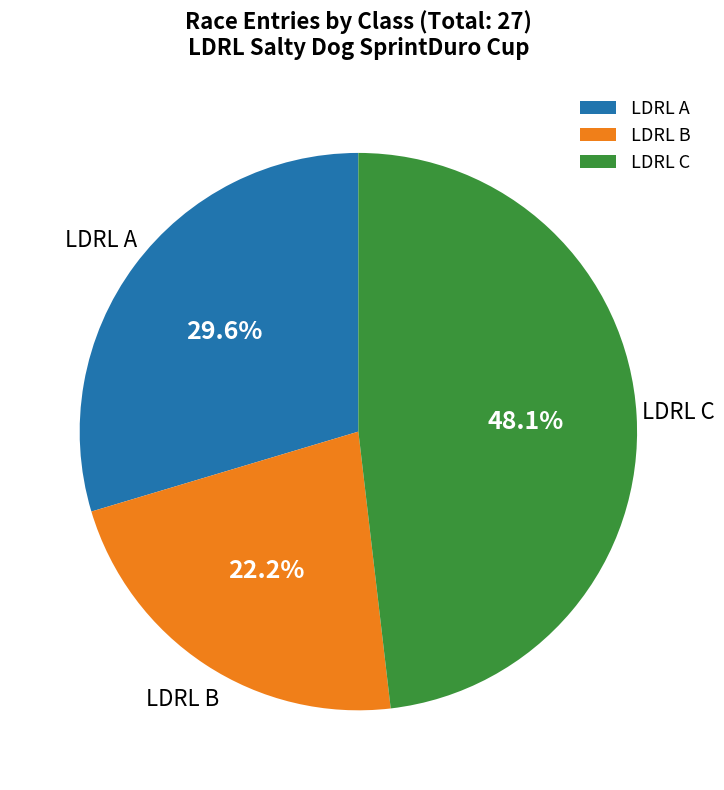

Approximately how many times larger is the value at LDRL A compared to LDRL B?

1.3